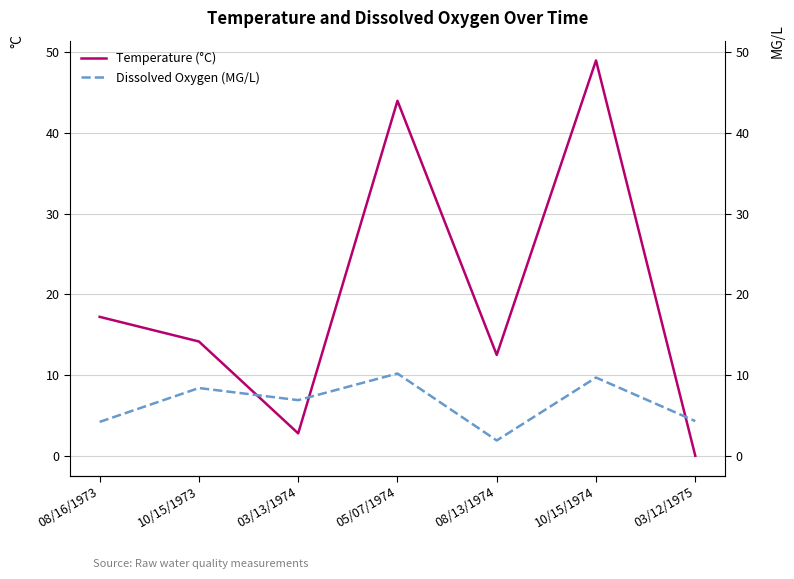

True or false: Dissolved Oxygen (MG/L) has a value of 4.2 at 08/16/1973.

True